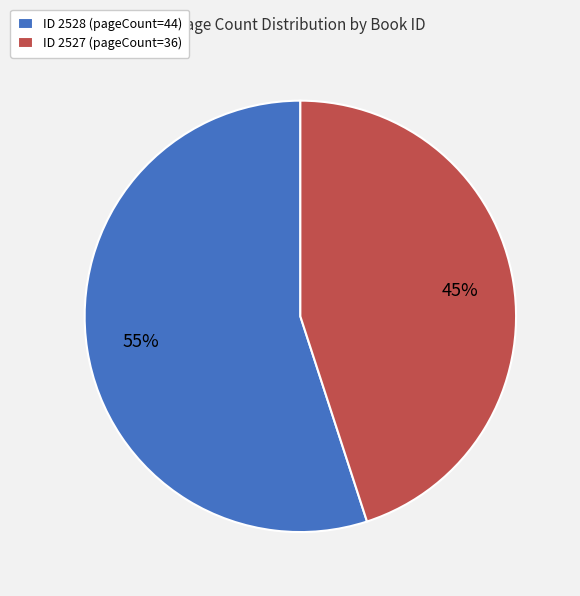

True or false: ID 2527 (pageCount=36) accounts for 45% of the total.

True